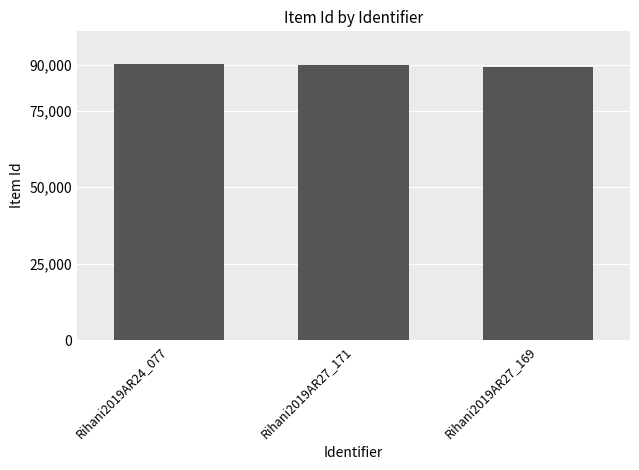

Read the value at Rihani2019AR27_169, to the nearest 10.

89190